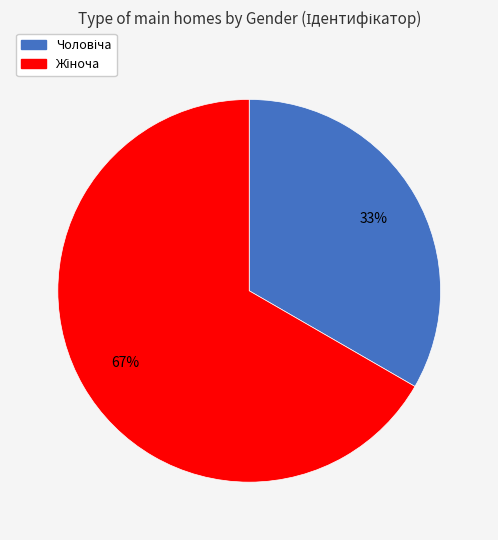

To the nearest percent, what is the average slice percentage?

50%